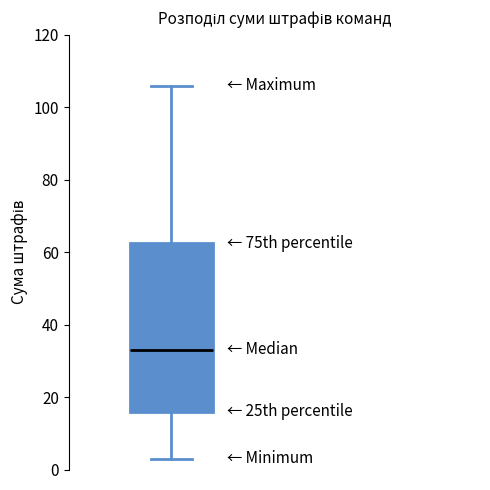

Where does the lower whisker of the box end on the y-axis? The values are not printed on the chart, so give them approximately, as read against the axis.

4